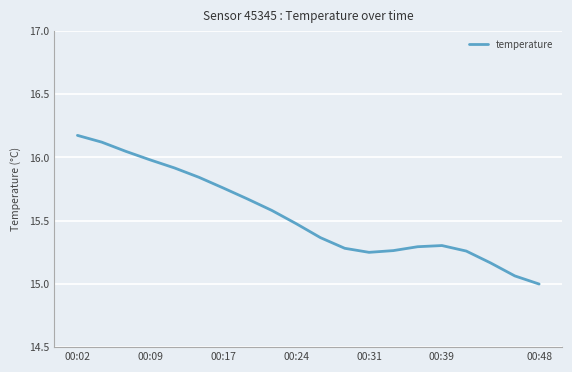

What is the minimum value shown in the chart?

15.0